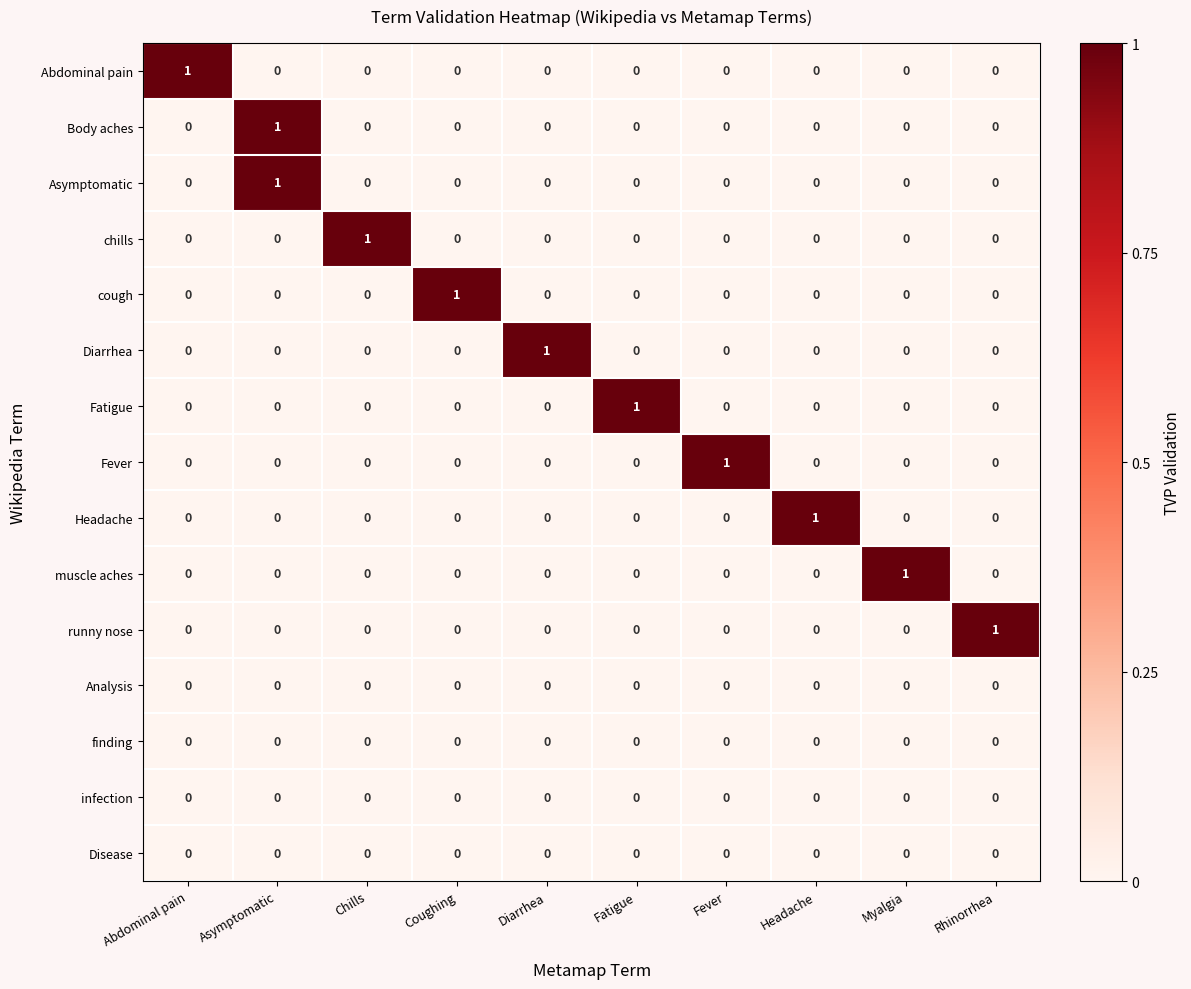

At how many categories does at least one series exceed 0?

10